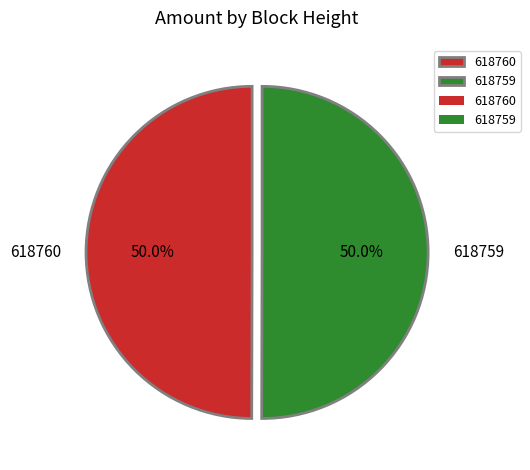

Do 618760 and 618759 together represent more than half of the pie?

Yes